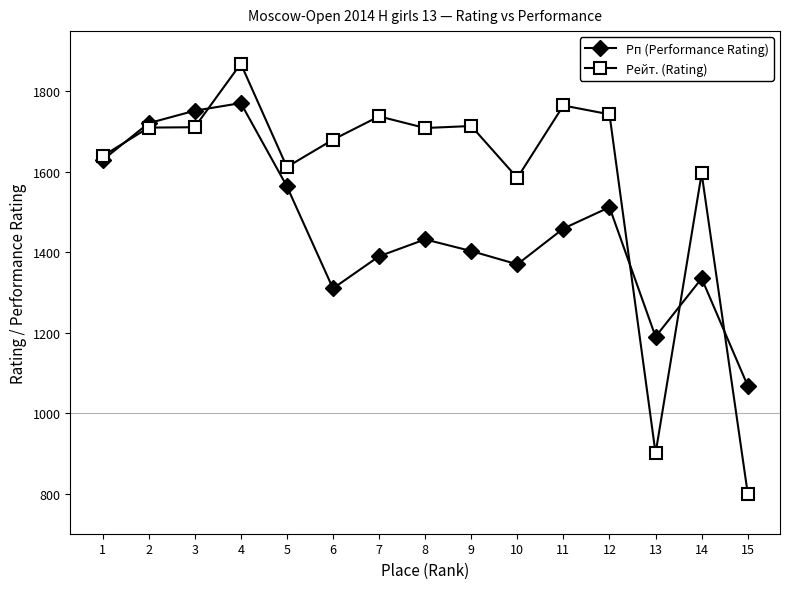

Between 2 and 6, which series saw the biggest shift?

Рп (Performance Rating)